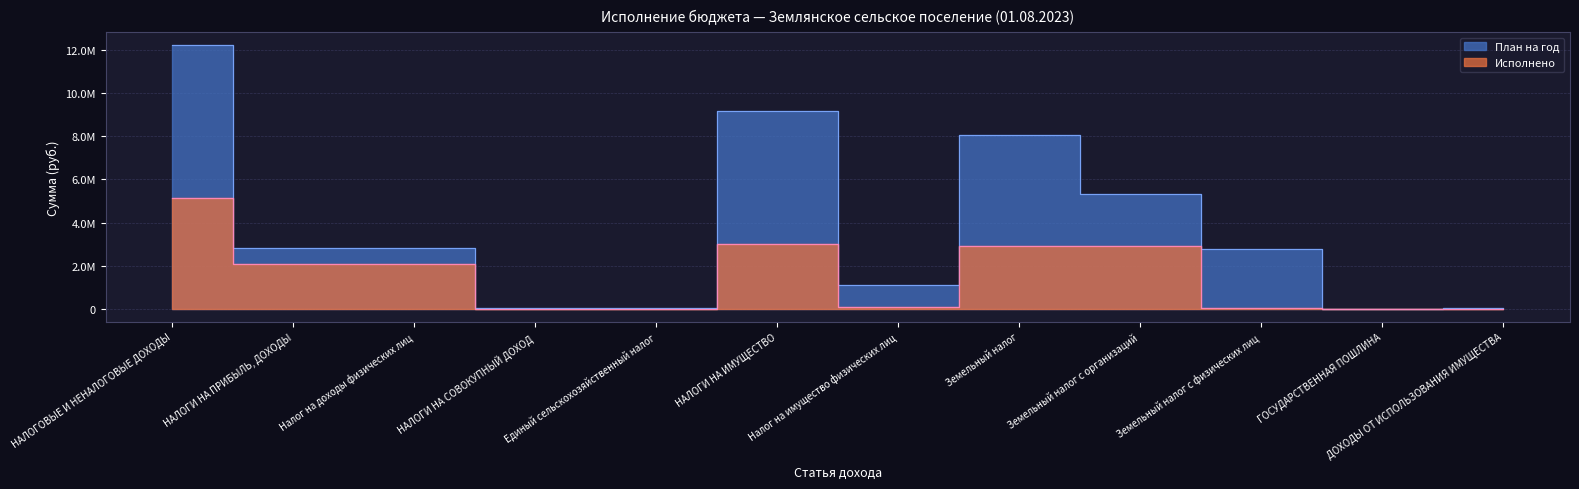

How many lines are shown in the chart?

2